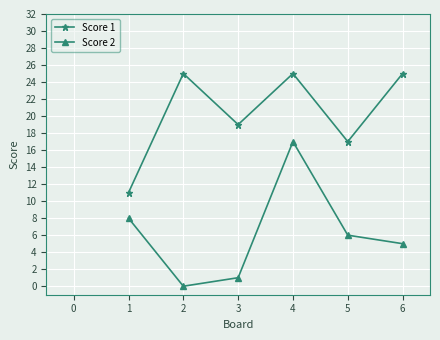

True or false: Score 1 has a value of 25 at 2.

True